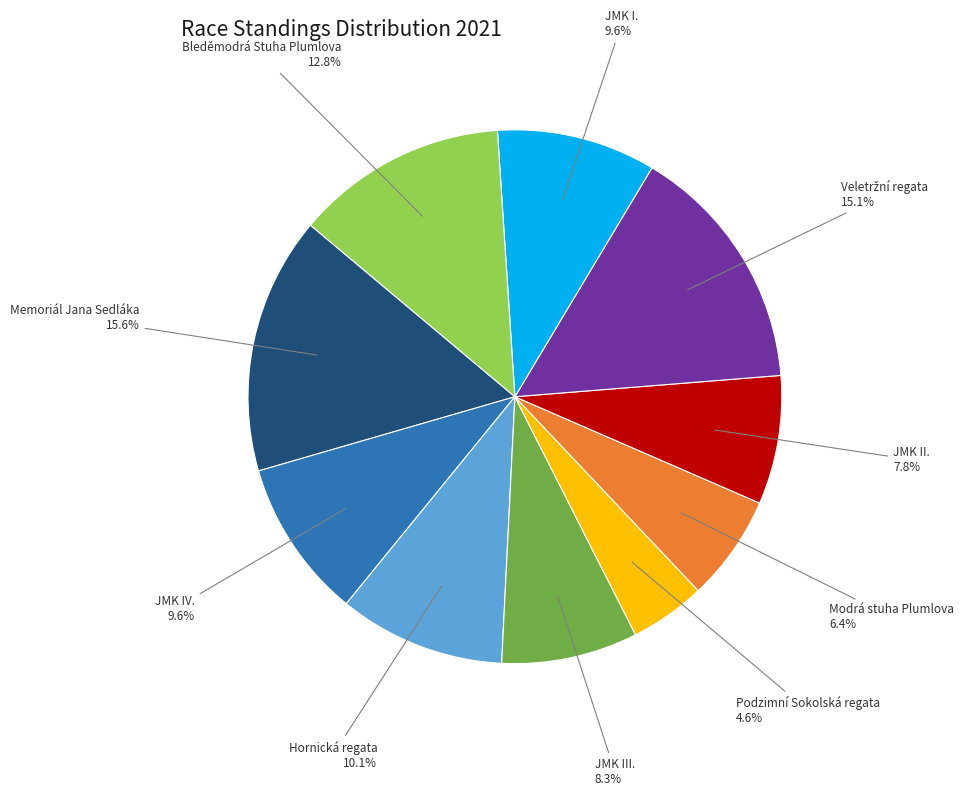

Is there a majority slice in this chart?

No